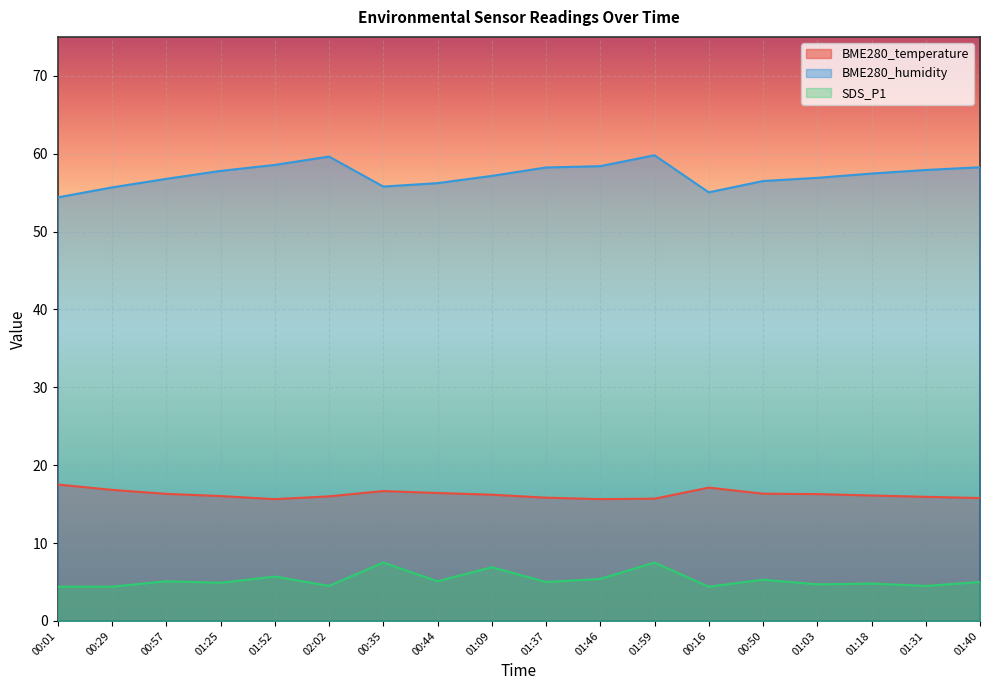

True or false: SDS_P1 has a value of 2.1 at 01:37.

False